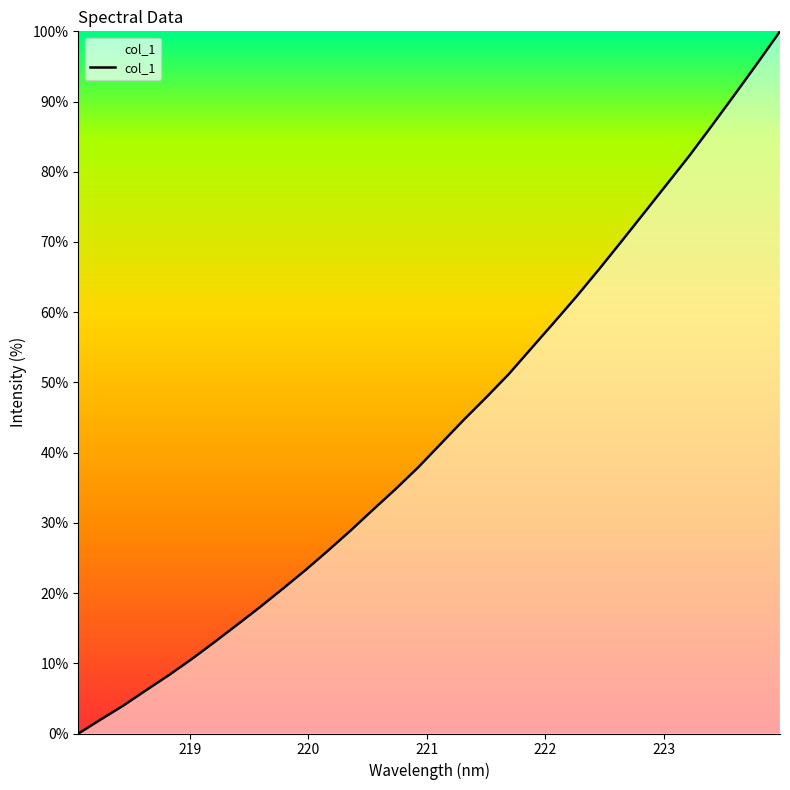

What is the greatest value displayed?

100.0